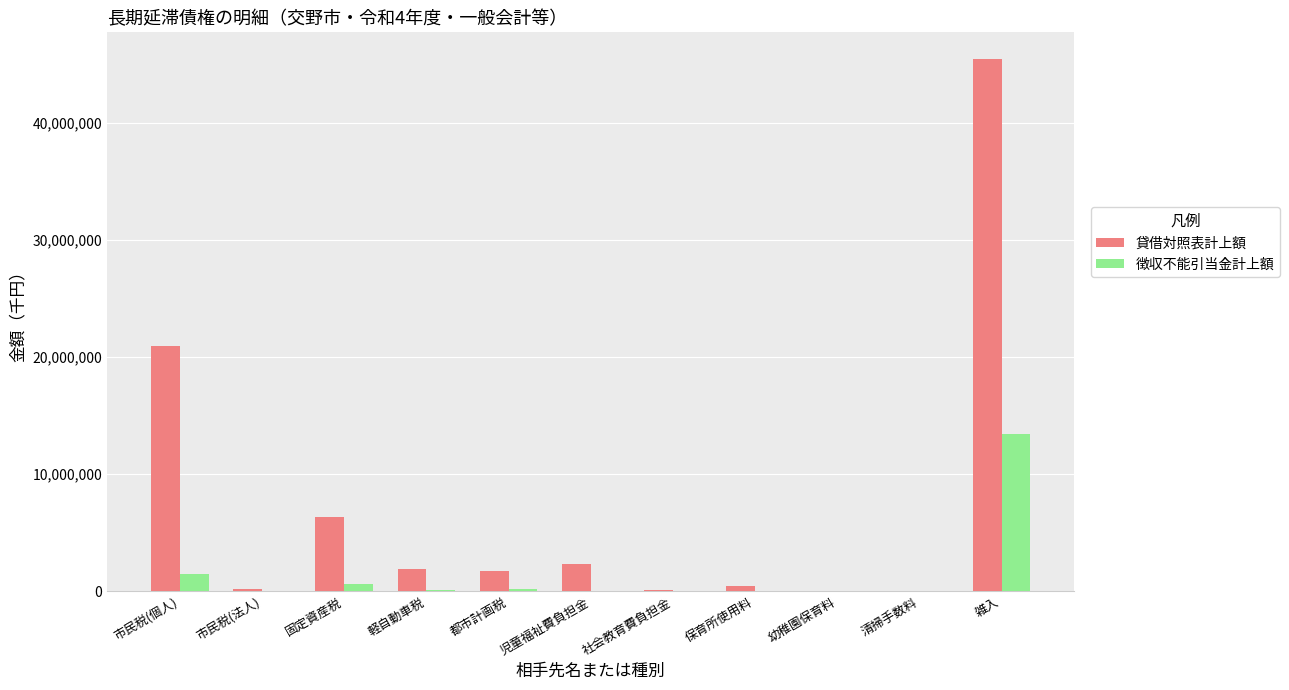

Which series has the largest range (max minus min)?

貸借対照表計上額